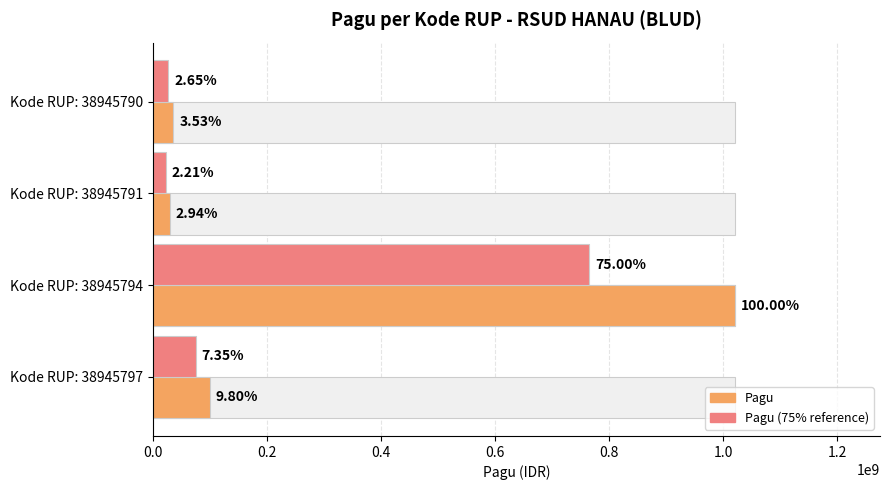

Which series has the largest range (max minus min)?

Pagu